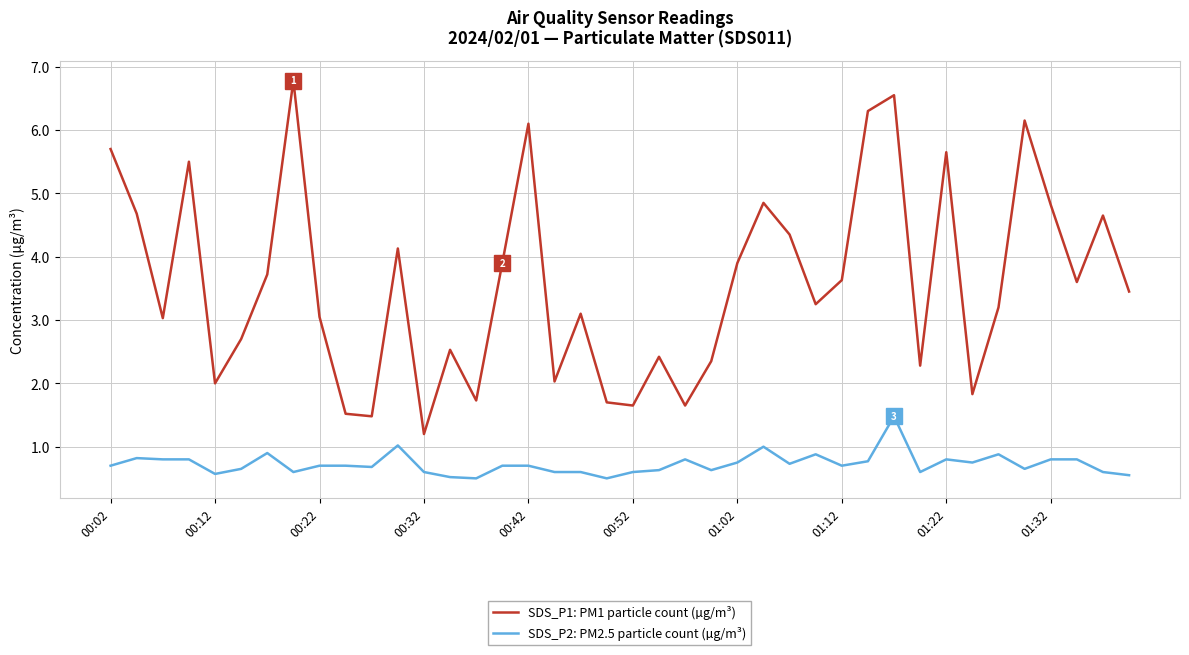

Which series has the largest range (max minus min)?

SDS_P1: PM1 particle count (µg/m³)